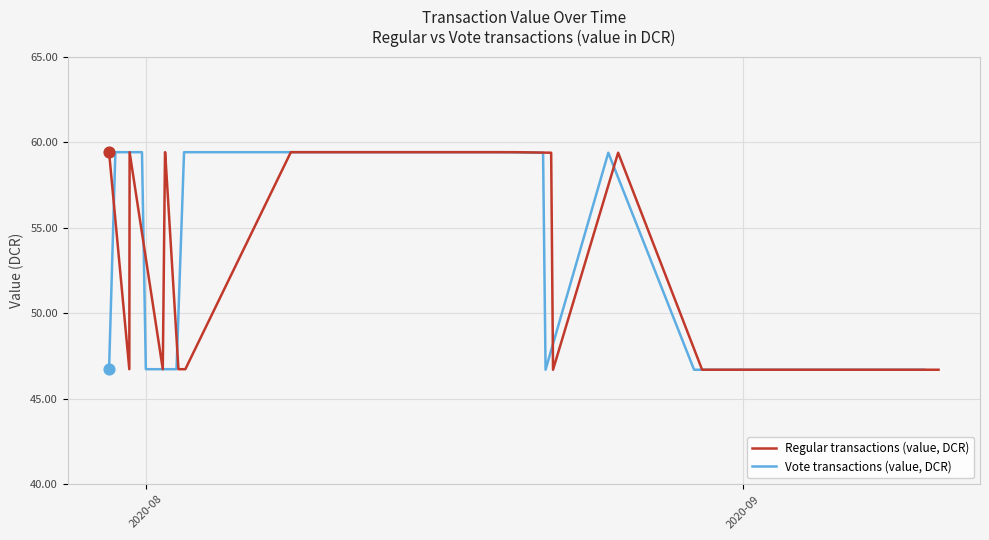

At how many categories does at least one series exceed 48?

15